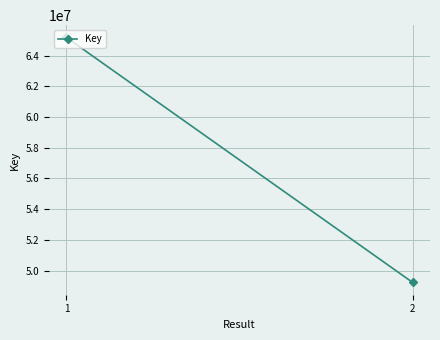

Count the values in the range 49220415 to 65182390.

2